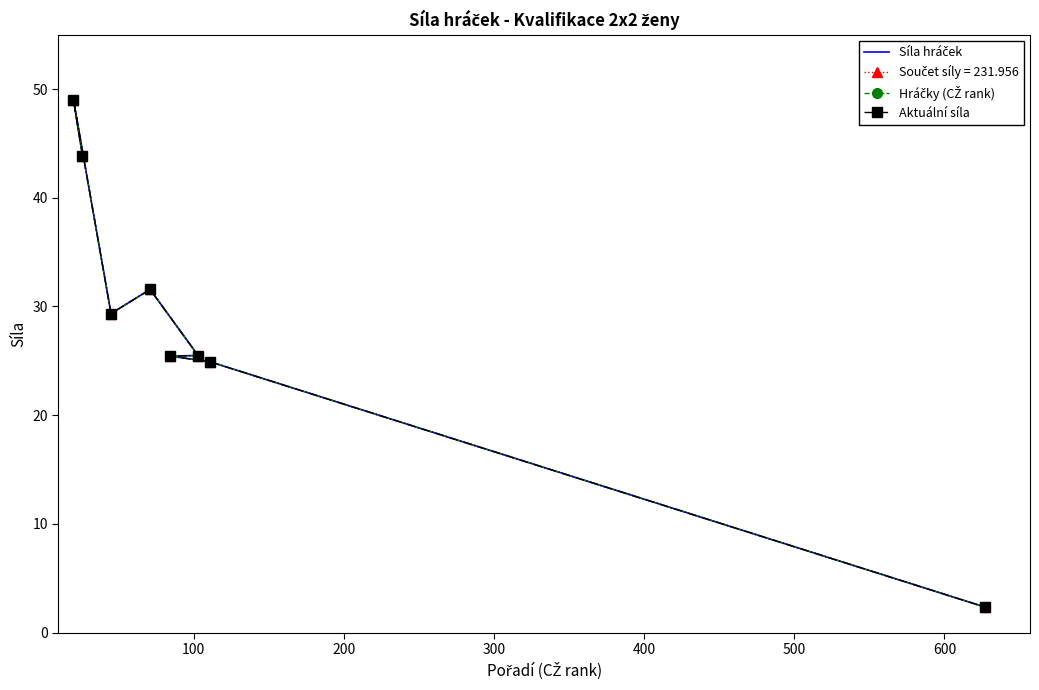

Count the number of categories in the chart.

8